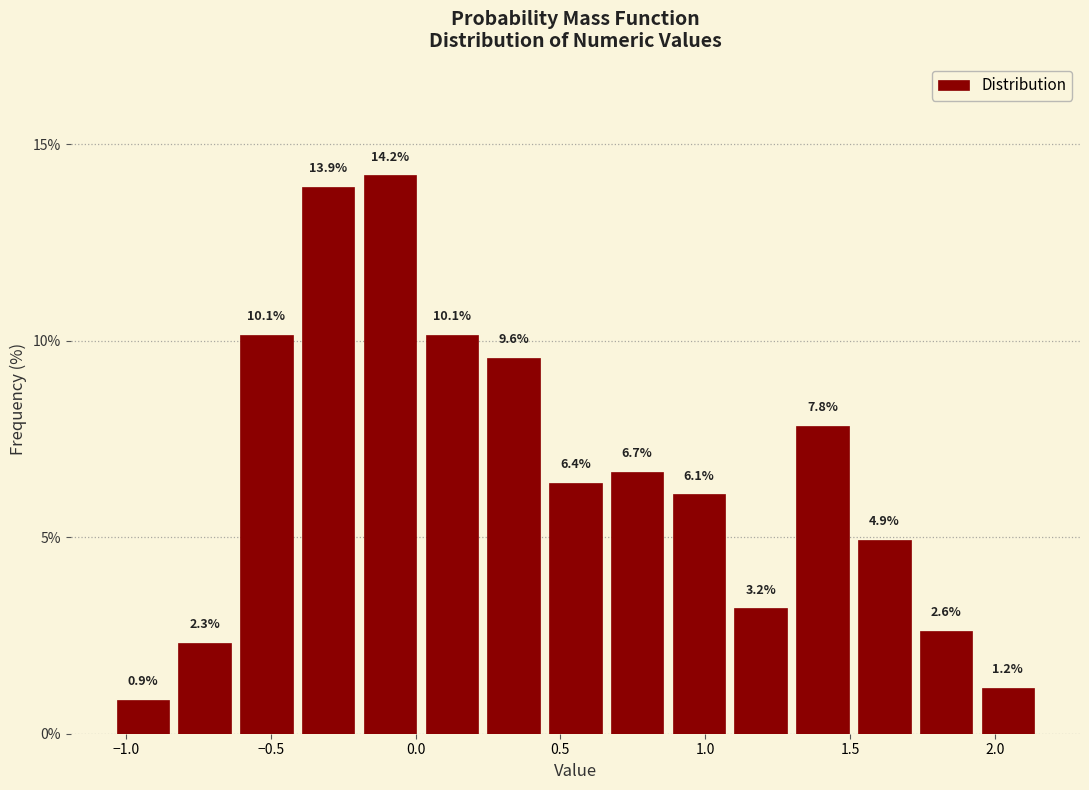

How tall is the bar that spans 1.10 to 1.30 on the x-axis? The bar edges are not printed on the chart, so give them approximately, as read against the axis.

3.2